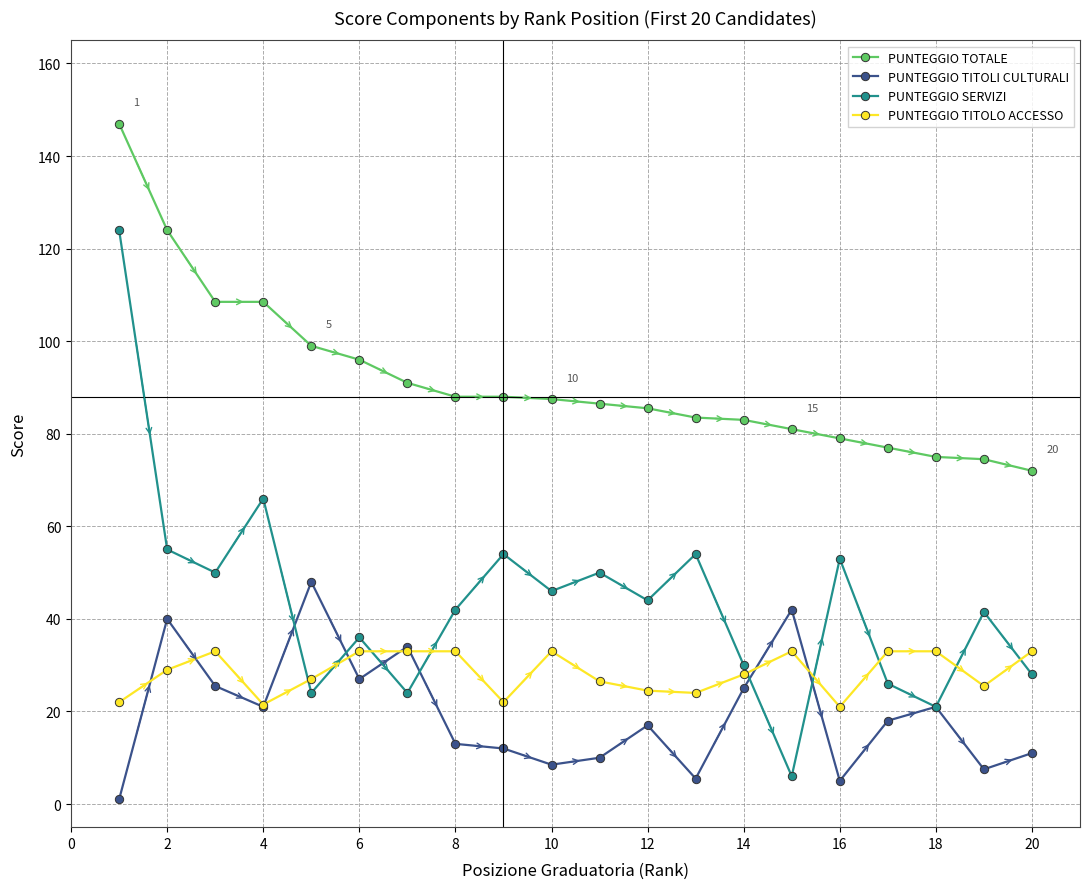

What is the value of the PUNTEGGIO SERVIZI point at the 12th from the left?

44.0